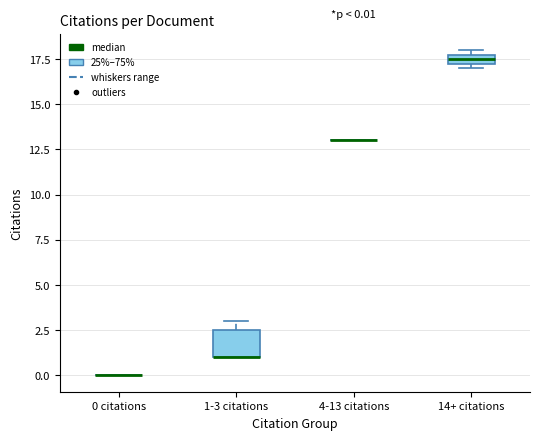

Comparing the boxes themselves (not the whiskers), which one is the tallest?

1-3 citations